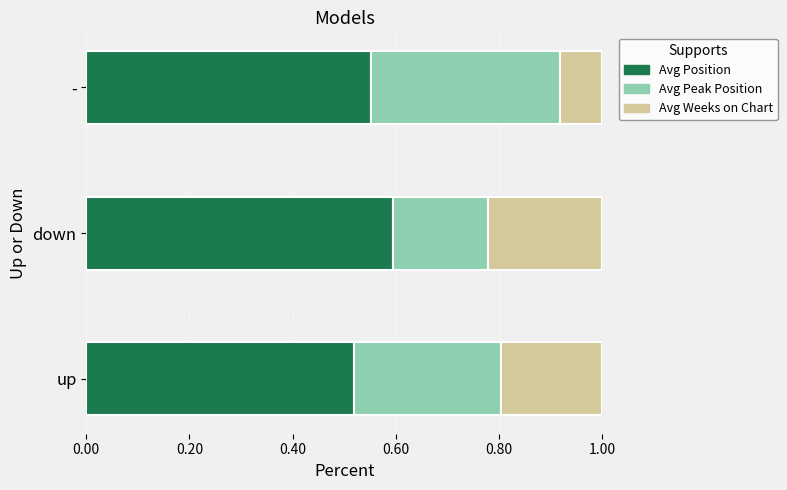

List the labels in order of Avg Position value, smallest first.

up, -, down